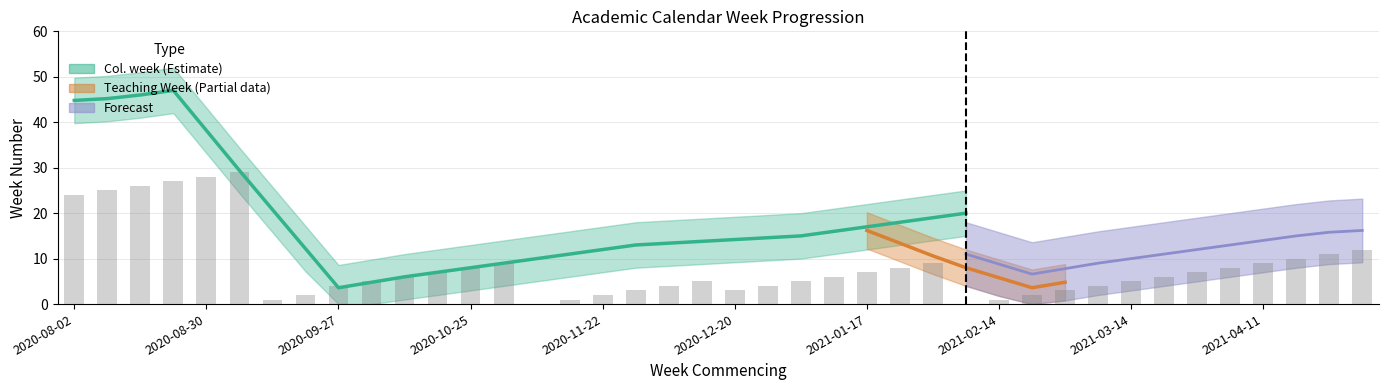

Which series has the largest total across all categories?

Col. week